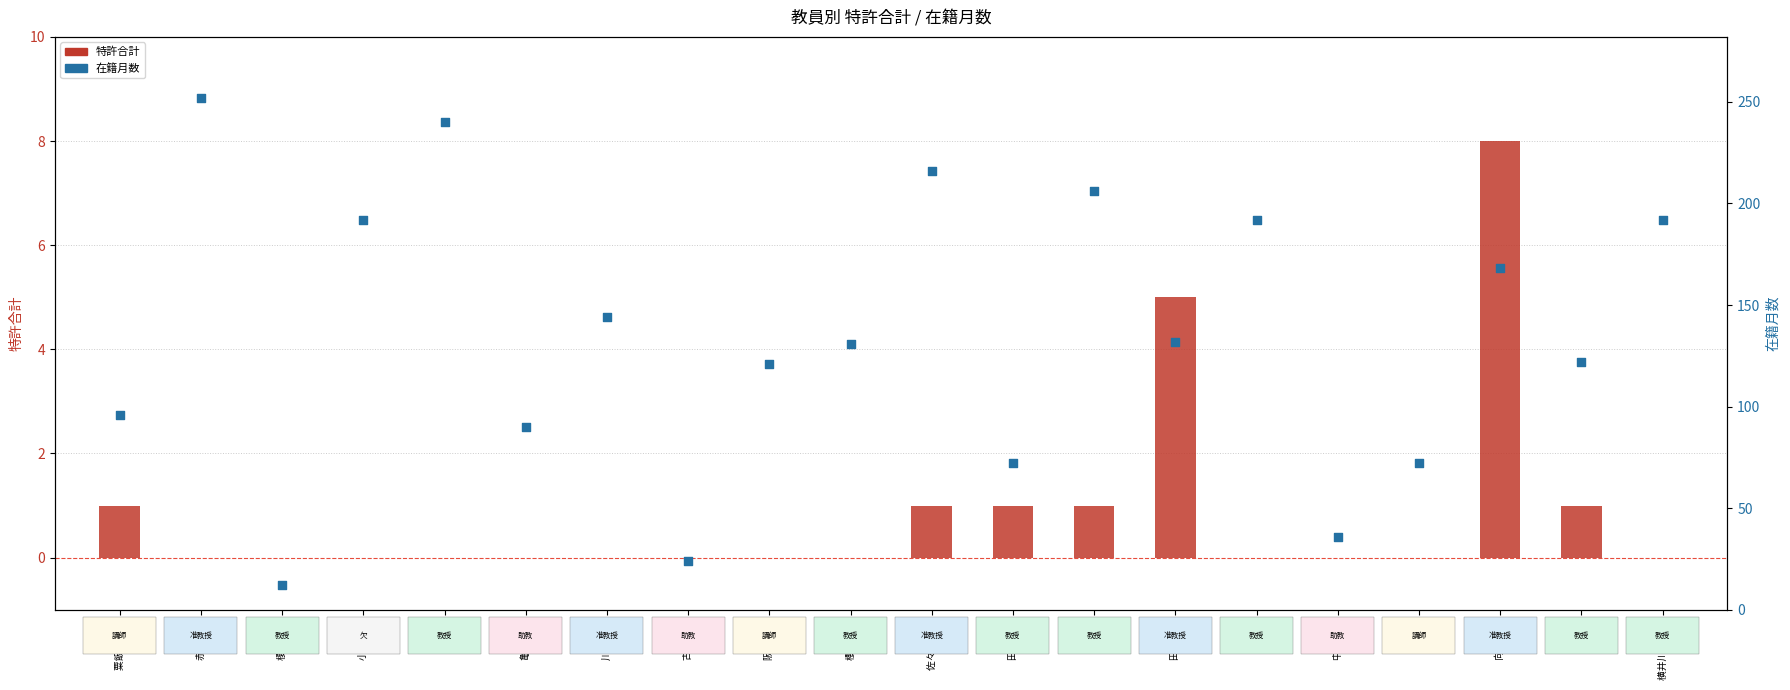

What are all the series names shown in the legend?

特許合計, 在籍月数